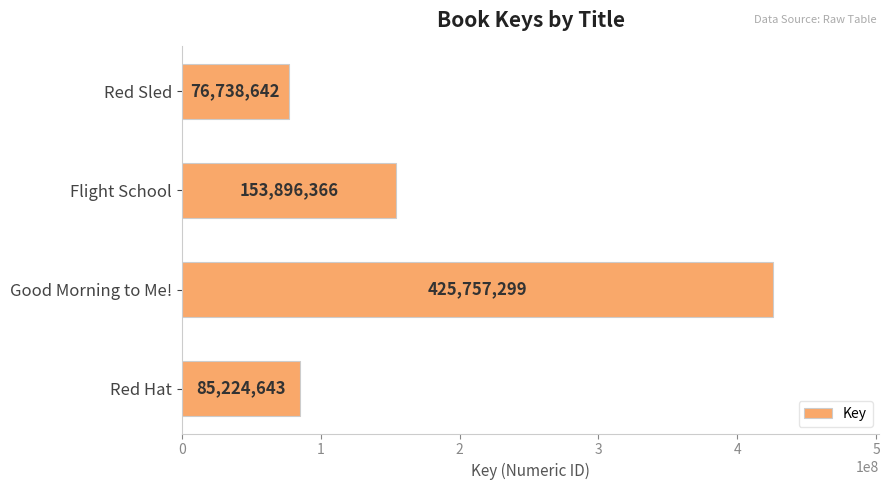

What is the sum of all values?

741616950